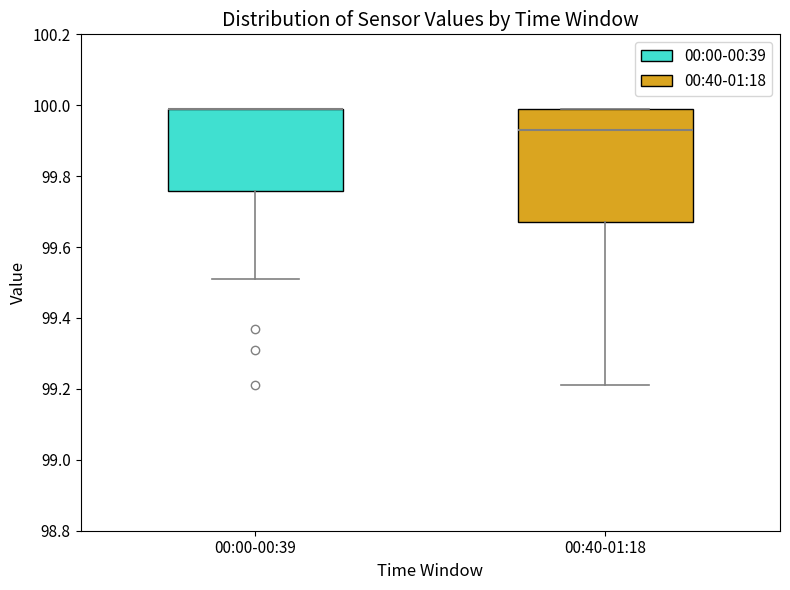

Where does the lower whisker of the box for 00:00-00:39 end on the y-axis? The values are not printed on the chart, so give them approximately, as read against the axis.

99.52